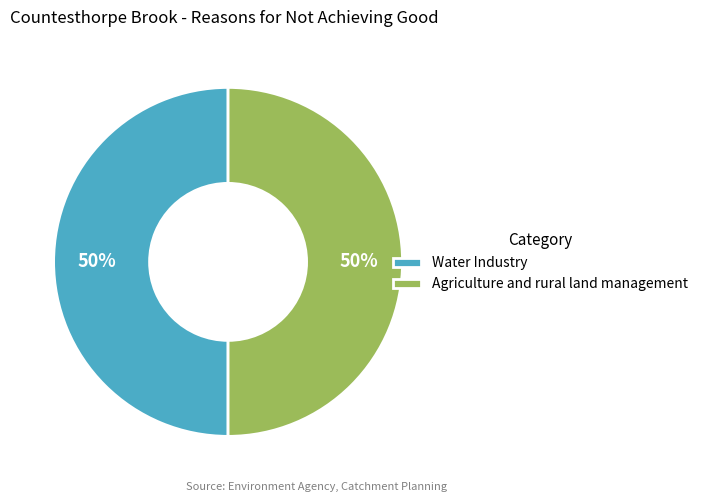

Combined, do Water Industry and Agriculture and rural land management account for over 50%?

Yes